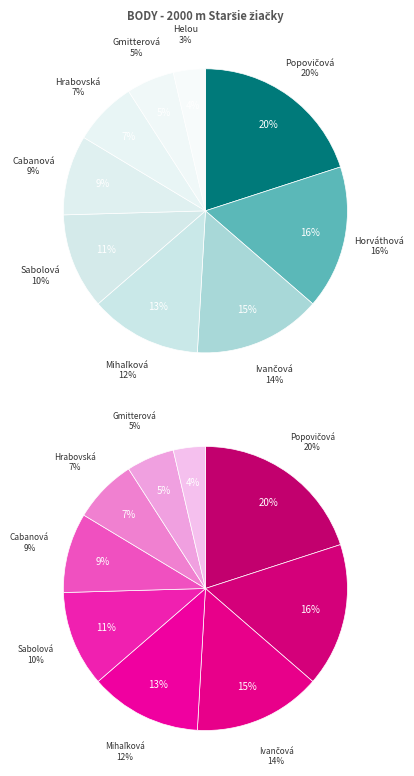

Which category has the biggest portion of the pie?

Popovičová Viviána